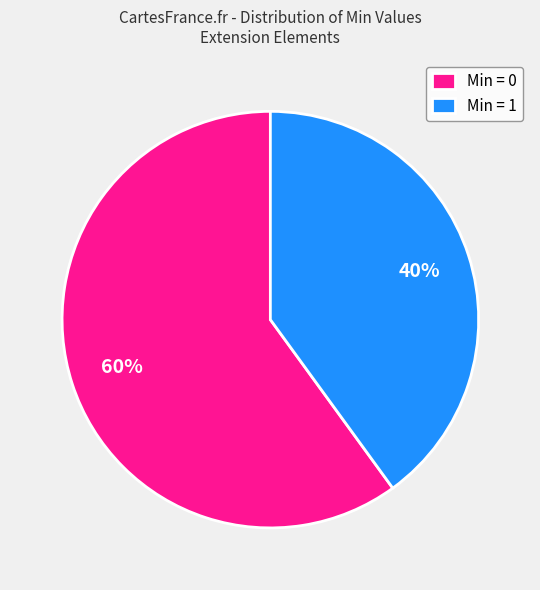

Does any single category account for the majority?

Yes